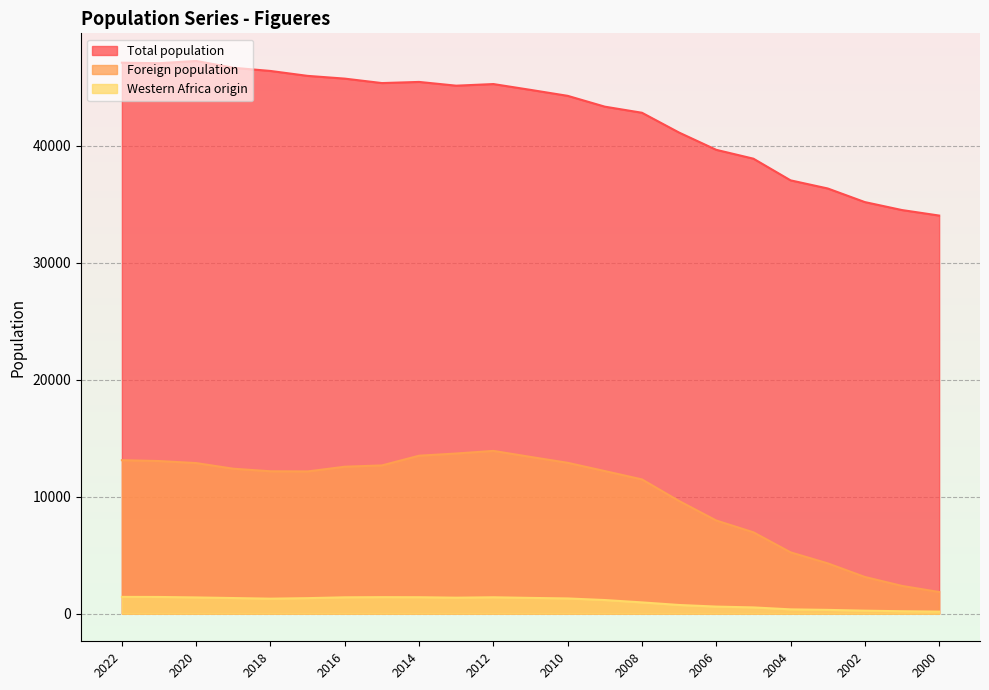

What is the sum of the Total population values at 2012 and 2014?

90706